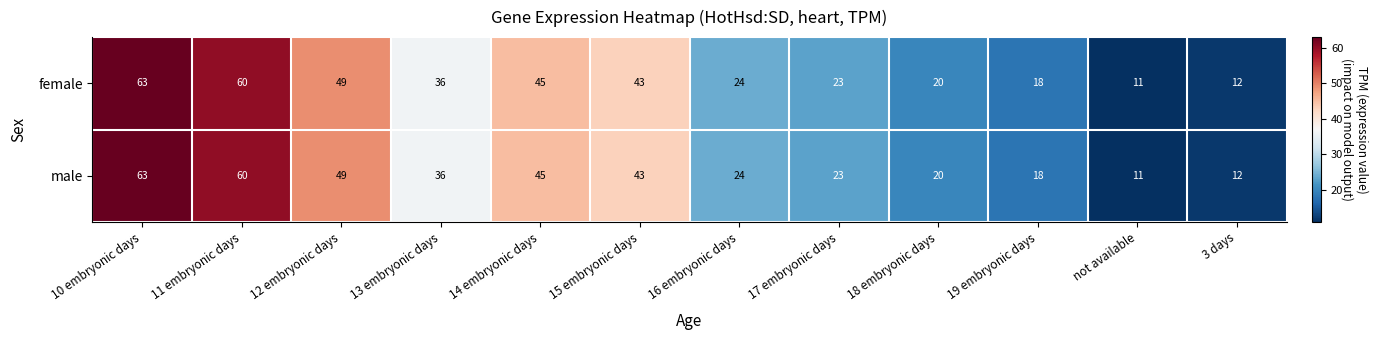

Count the number of categories in the chart.

12